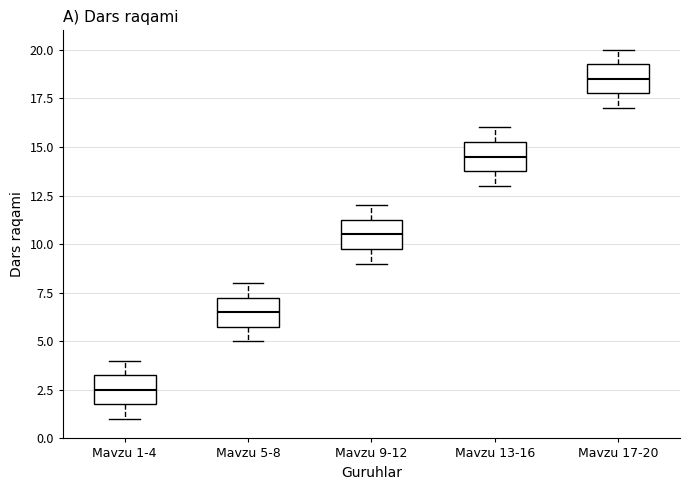

Reading left to right, read every box against the y-axis: the position of its median line, the range the box covers, and the ends of its whiskers. The values are not printed on the chart, so give them approximately, as read against the axis.

Mavzu 1-4: median 2.5, box 2.0 to 3.5, whiskers 1.0 to 4.0
Mavzu 5-8: median 6.5, box 6.0 to 7.5, whiskers 5.0 to 8.0
Mavzu 9-12: median 10.5, box 10.0 to 11.5, whiskers 9.0 to 12.0
Mavzu 13-16: median 14.5, box 14.0 to 15.5, whiskers 13.0 to 16.0
Mavzu 17-20: median 18.5, box 18.0 to 19.5, whiskers 17.0 to 20.0